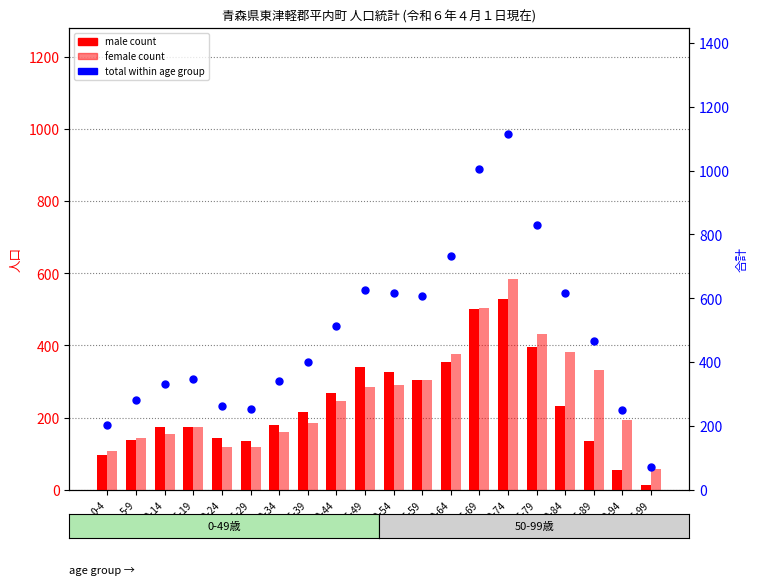

At which category is the sum across all series the highest?

70-74